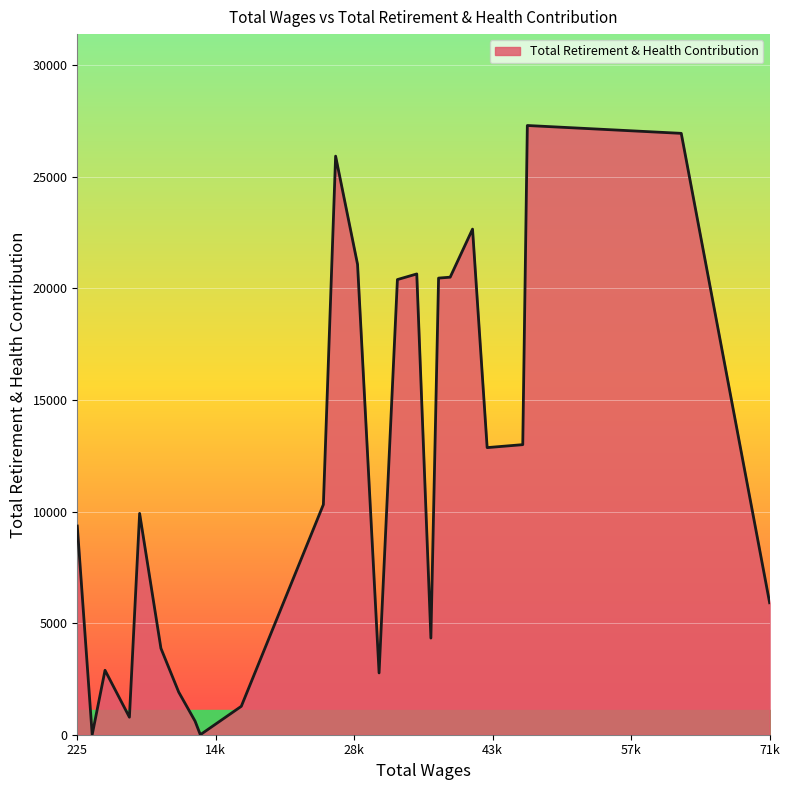

What is the difference between the maximum and minimum values?

27299